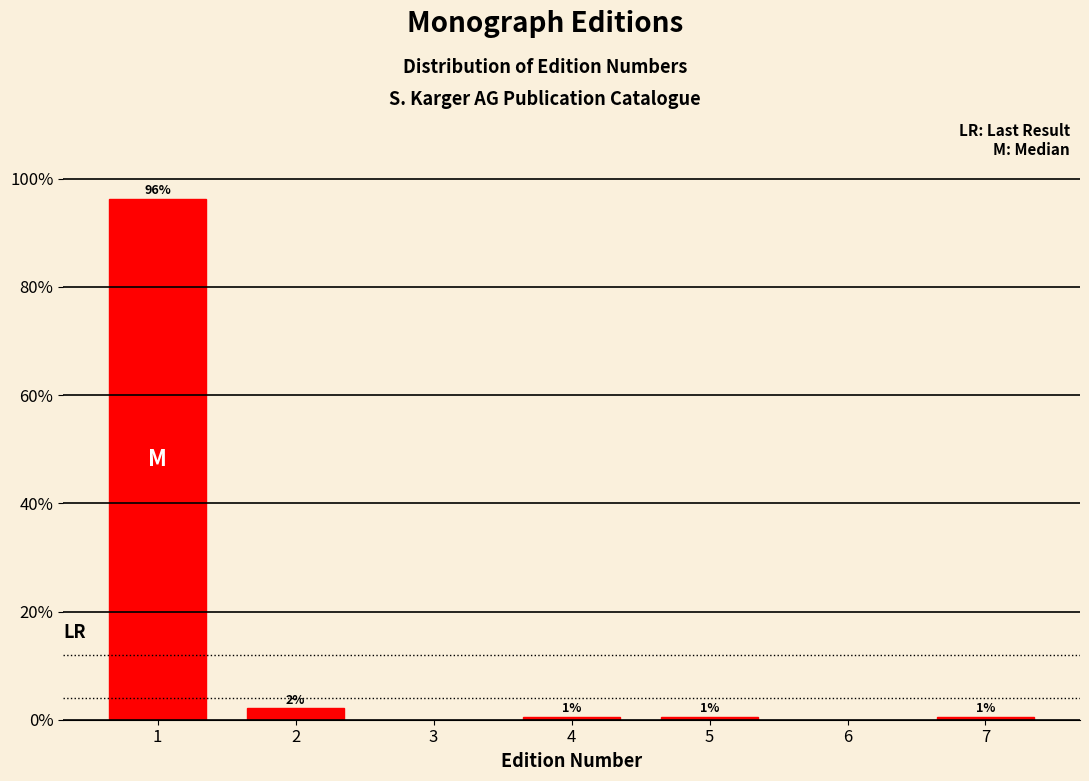

Does the chart contain any negative values?

No